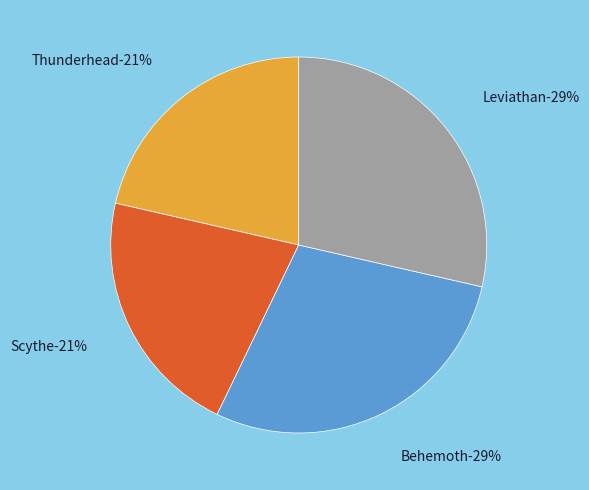

Combined, what portion of the pie is Behemoth and Leviathan?

57.1%